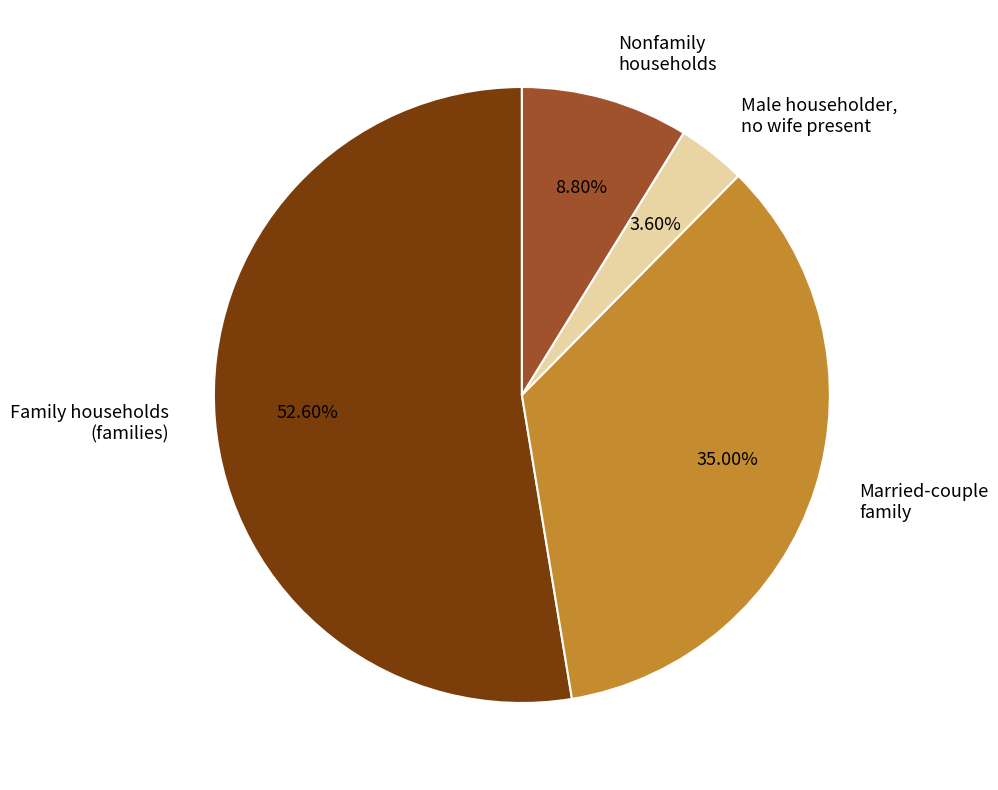

What is the largest slice in the pie chart?

Family households (families)